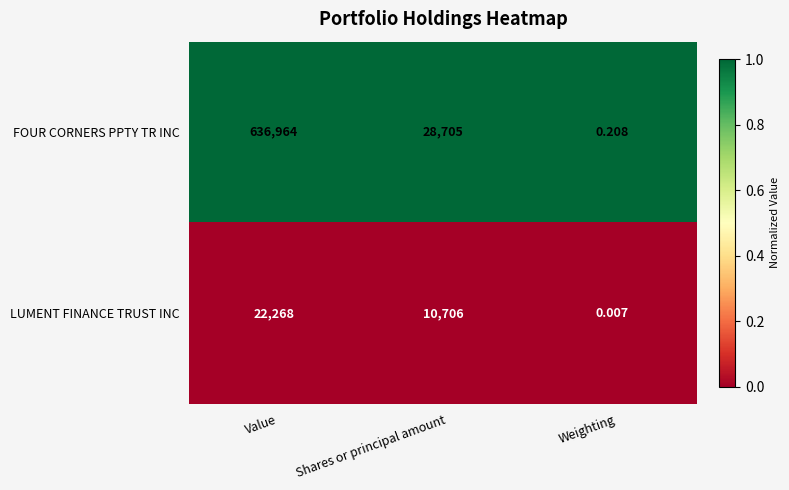

Which series has the largest range (max minus min)?

FOUR CORNERS PPTY TR INC